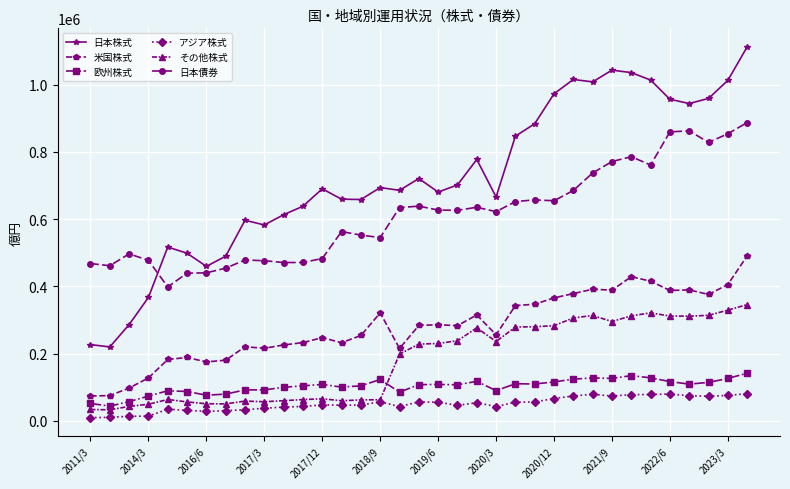

Which series has the widest spread of values?

日本株式